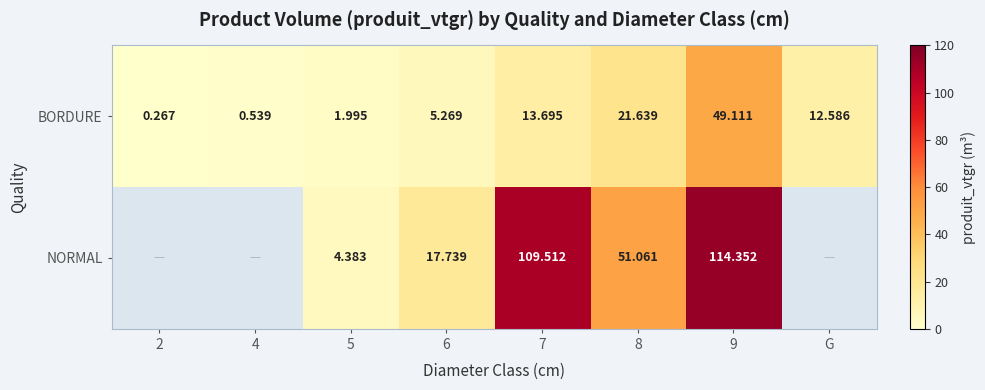

The BORDURE series shows 23.5 at 7. True or false?

False